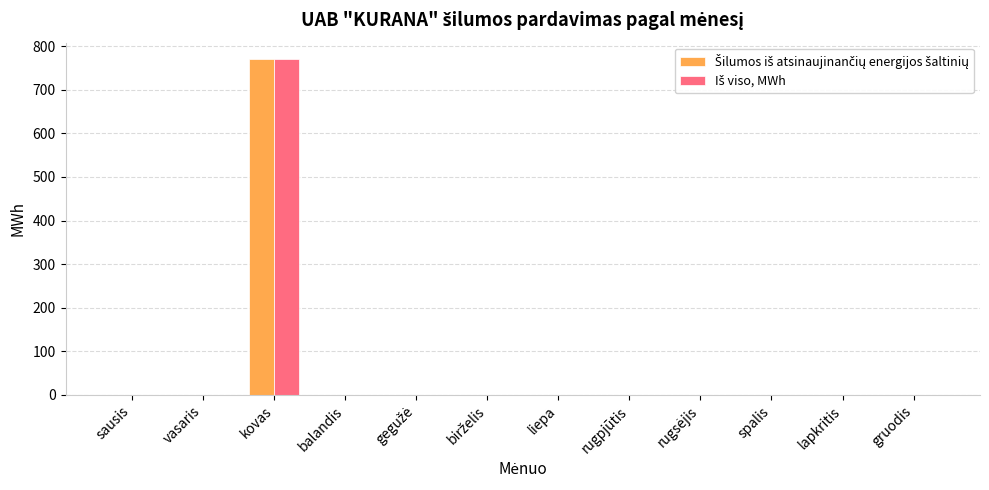

At which category is the sum across all series the highest?

kovas